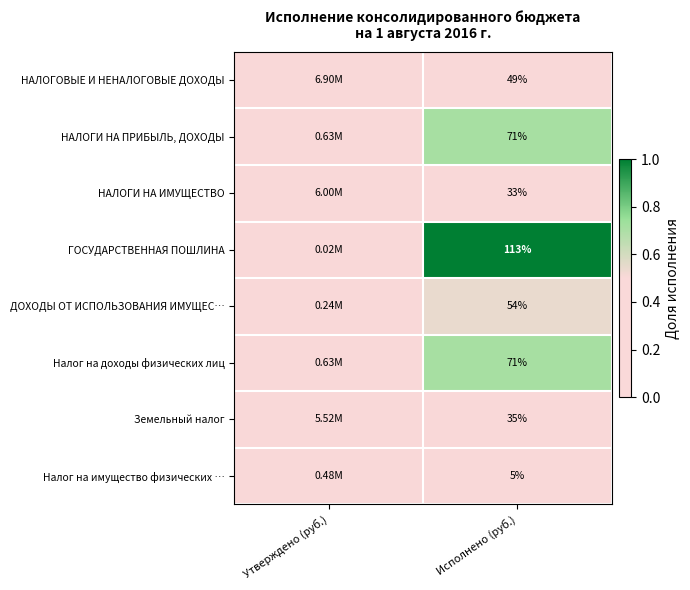

What is the difference between the highest and lowest values at Исполнено (руб.)?

108.0